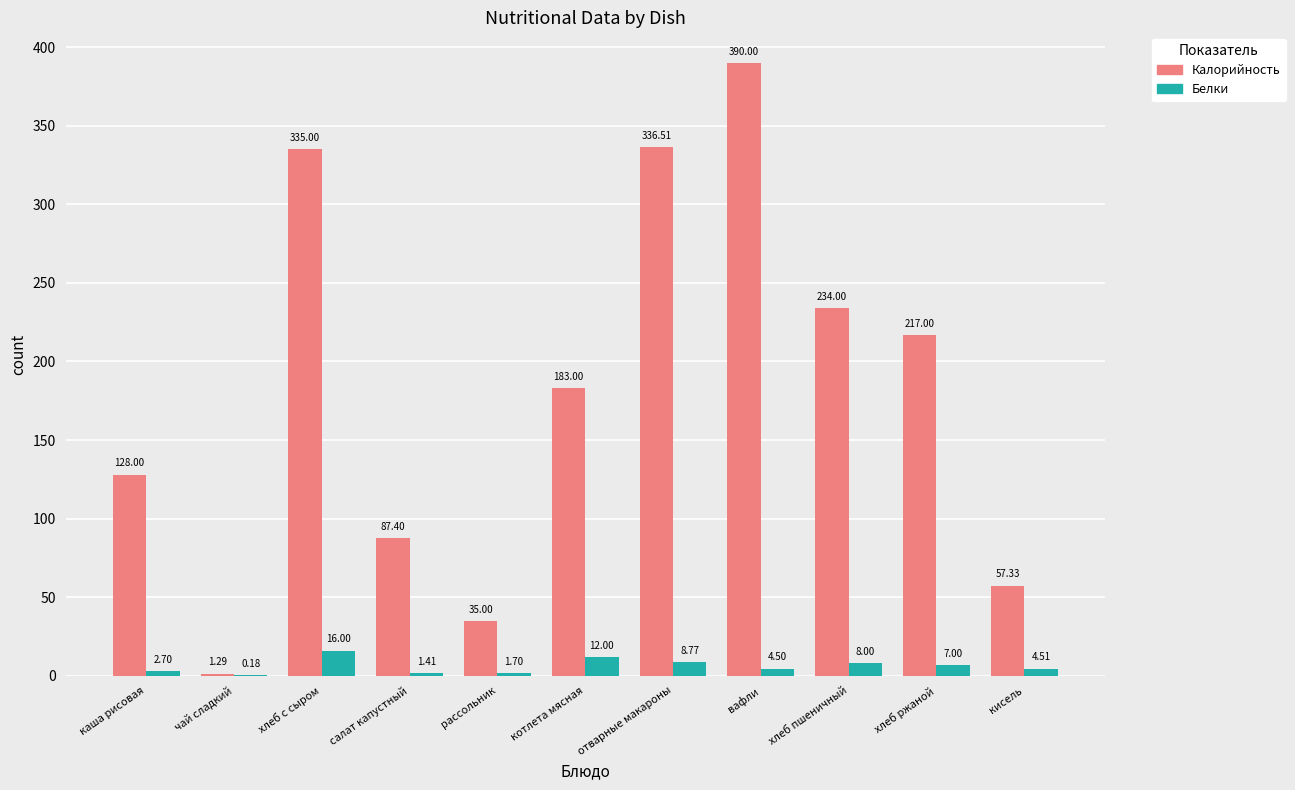

True or false: Калорийность has a value of 11.9 at рассольник.

False